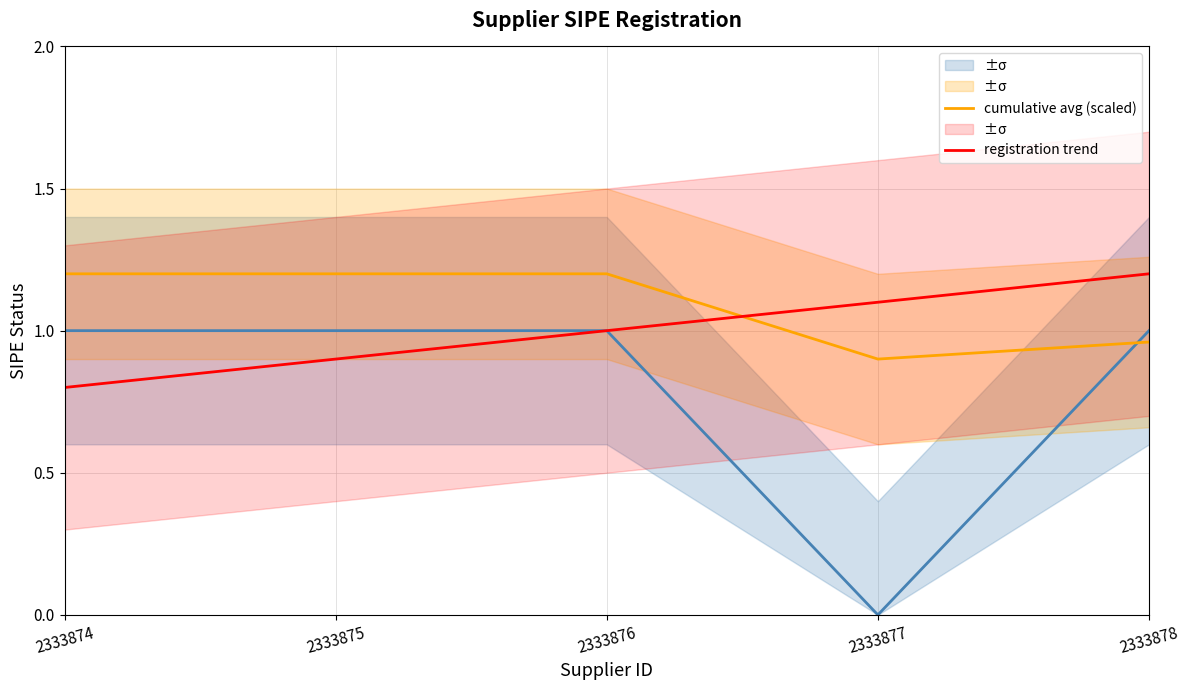

How many data points in registration trend are above 1?

2